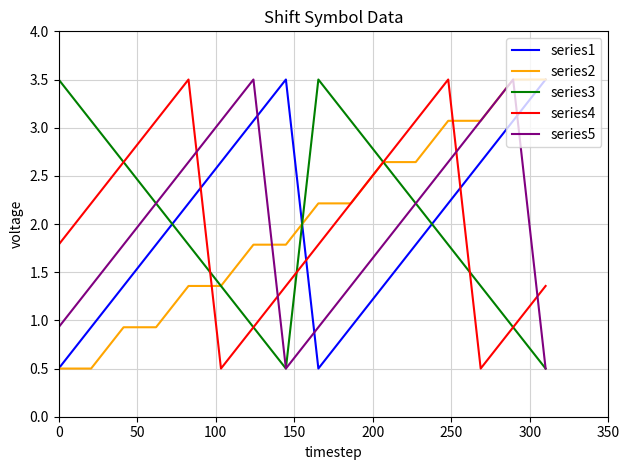

What is the lowest value of the series3 series?

0.5